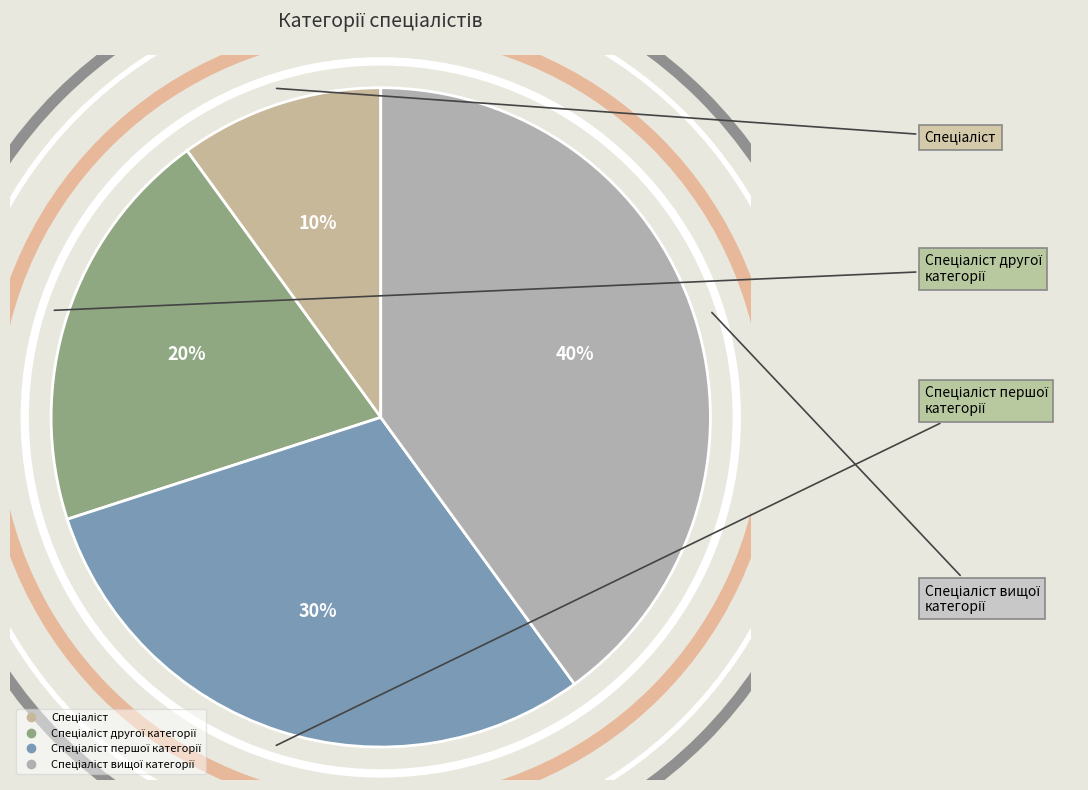

Which category has the smallest portion of the pie?

Спеціаліст